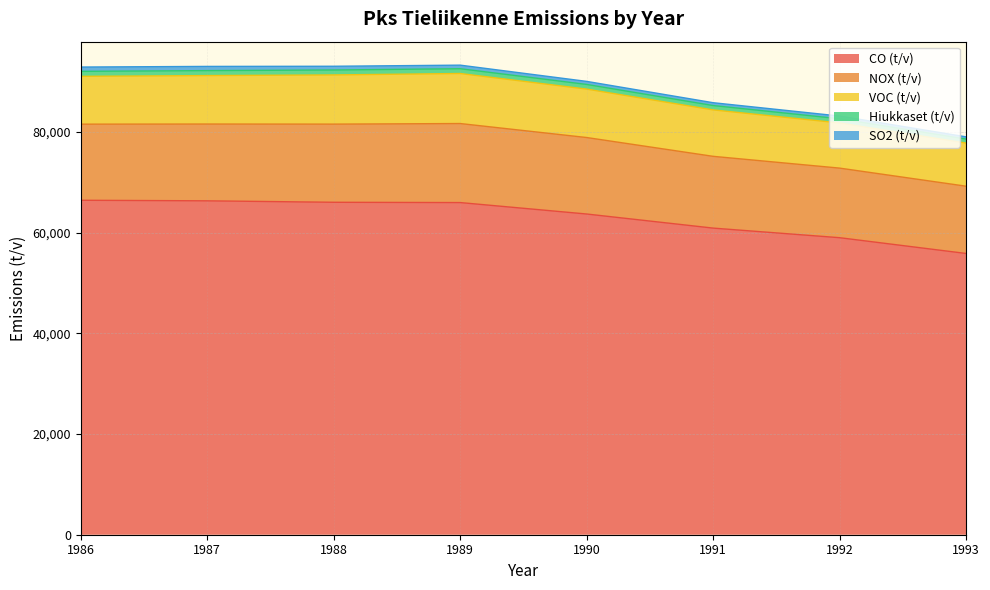

What is the difference between the second highest and minimum values in the VOC (t/v) series?

1207.0